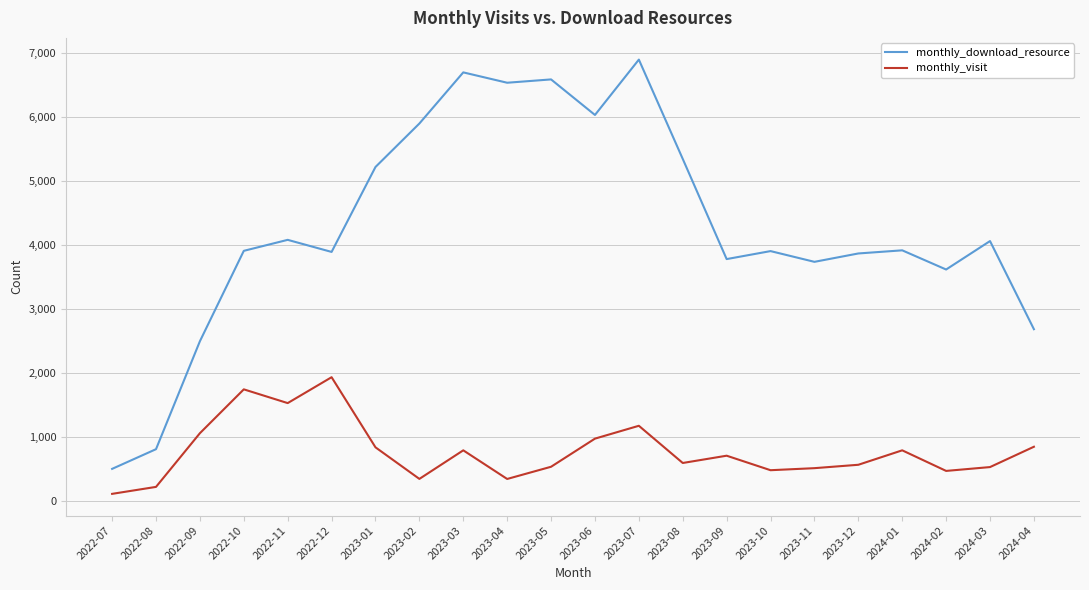

Where is the first local minimum for monthly_visit?

2022-11